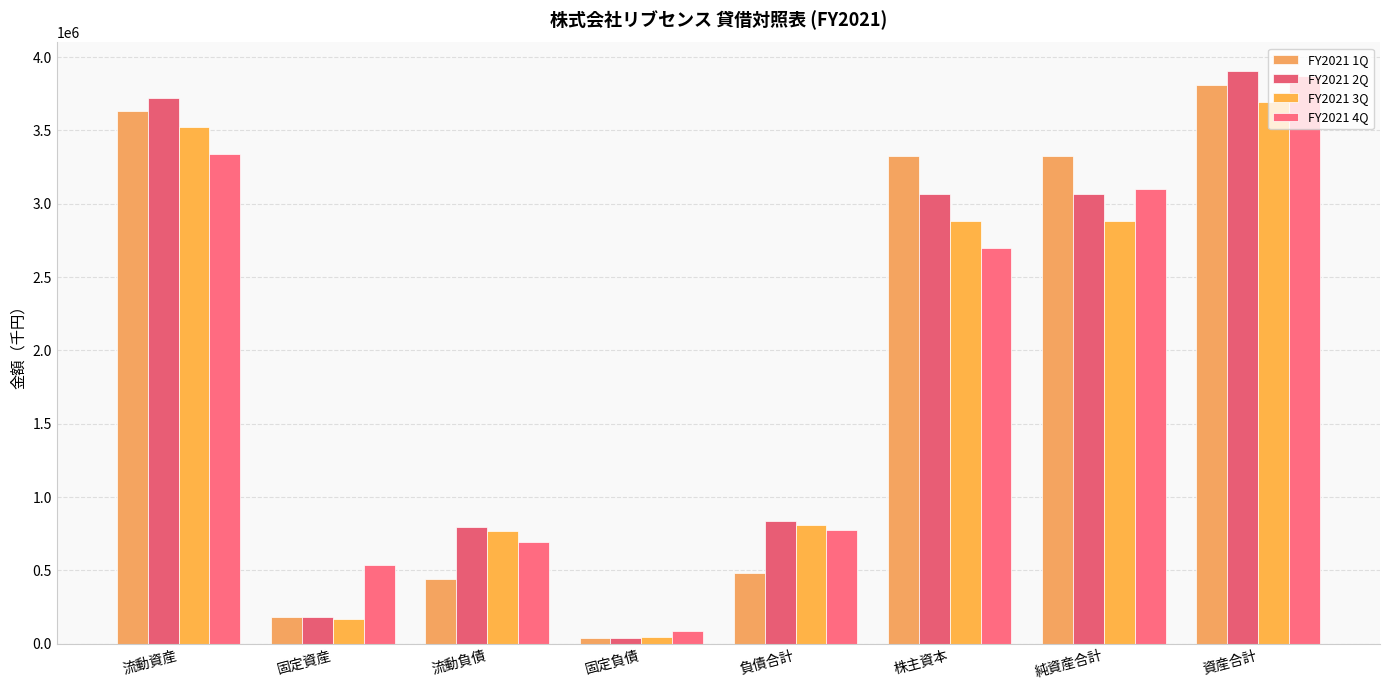

What is the label of the 1st bar from the left?

流動資産